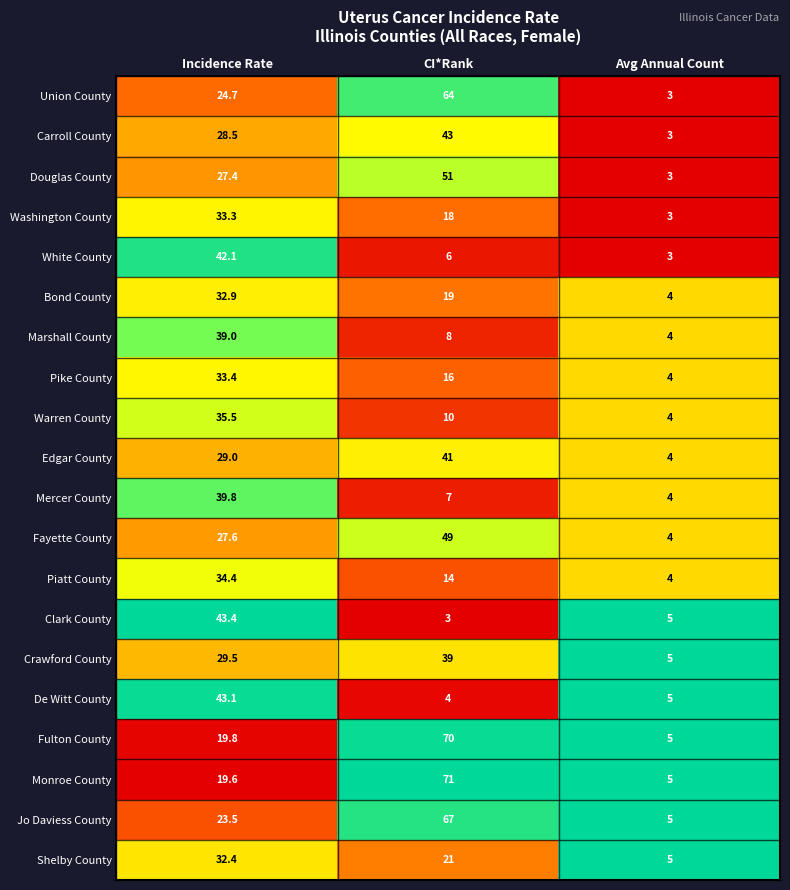

What is the difference between the highest and lowest values at Incidence Rate?

23.8